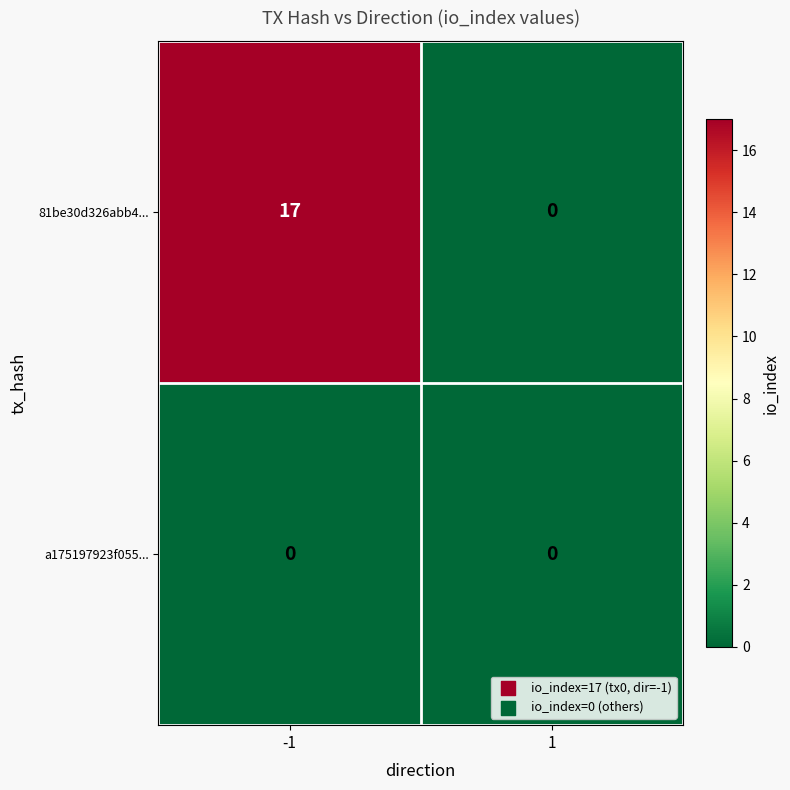

List the series in order of their overall mean, highest first.

81be30d326abb4..., a175197923f055...